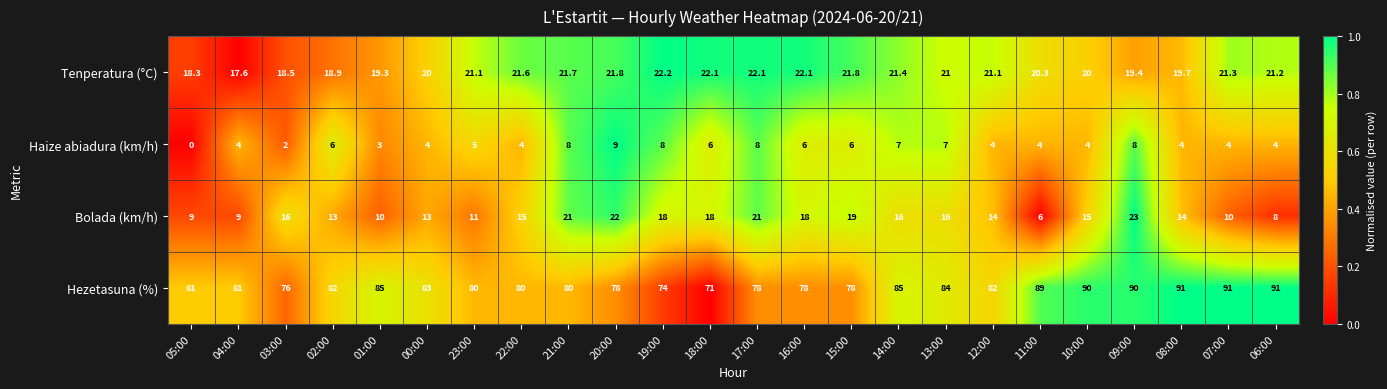

List the series in order of their peak value, highest first.

Hezetasuna (%), Bolada (km/h), Tenperatura (°C), Haize abiadura (km/h)